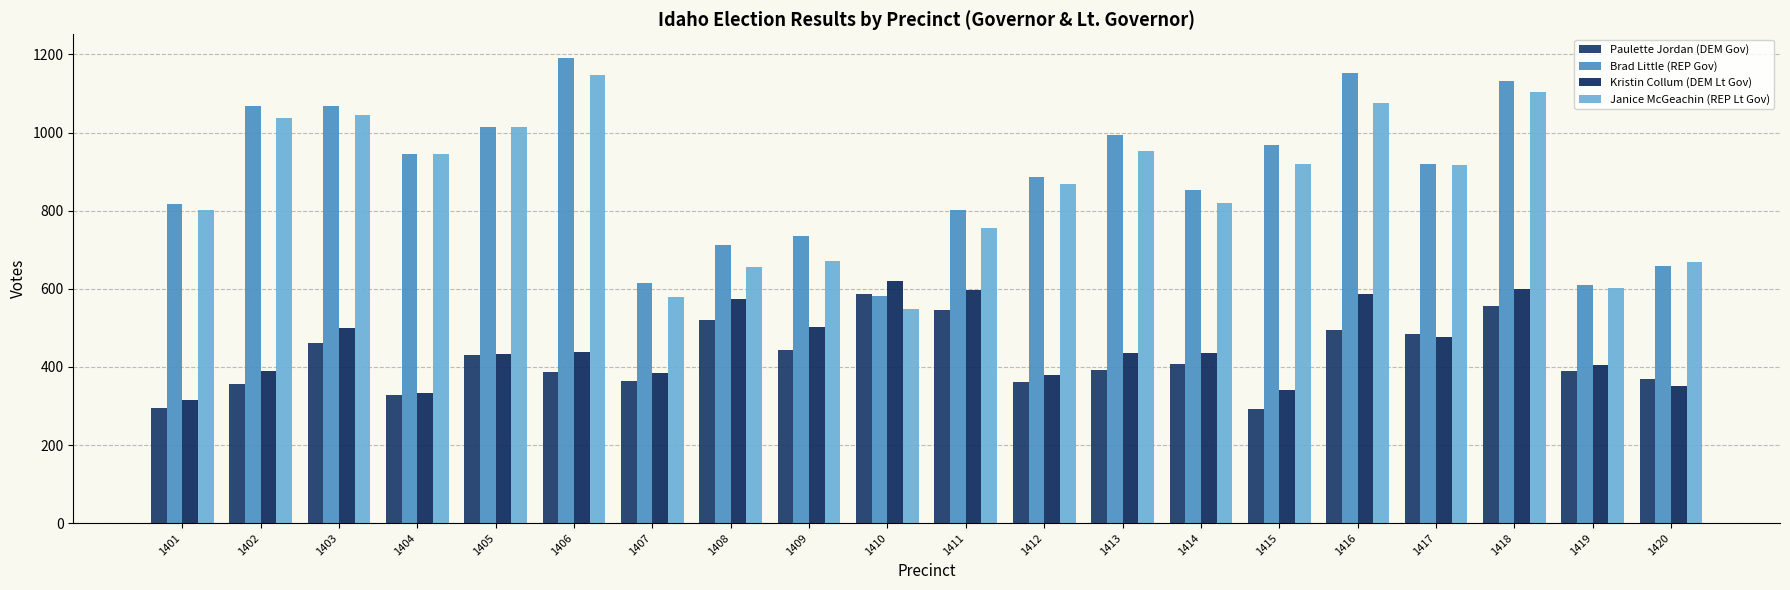

The value of Brad Little (REP Gov) at 1409 is 736. True or false?

True